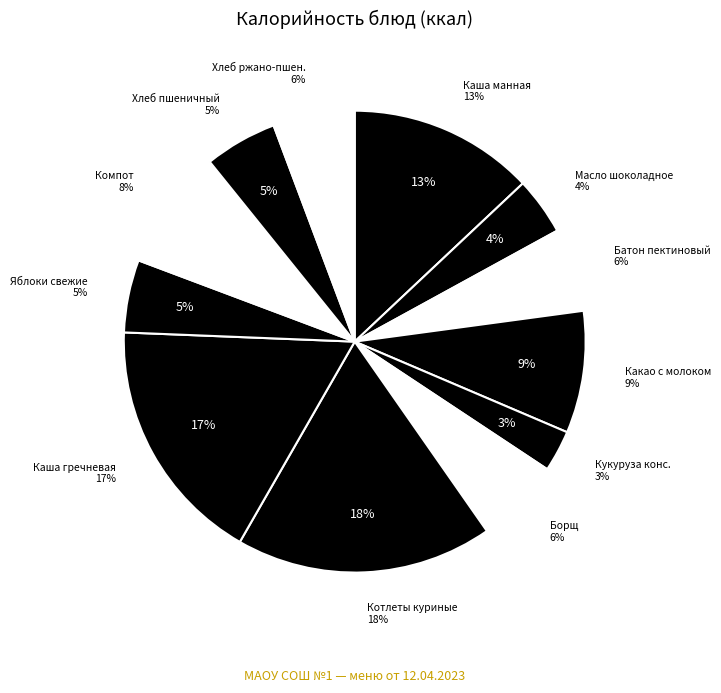

Is there any slice that represents more than half of the pie?

No